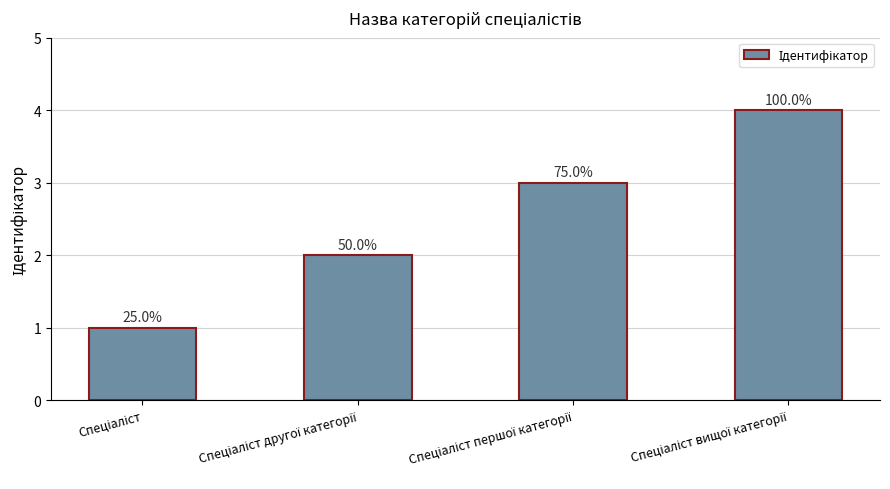

How many bars are there in total?

4